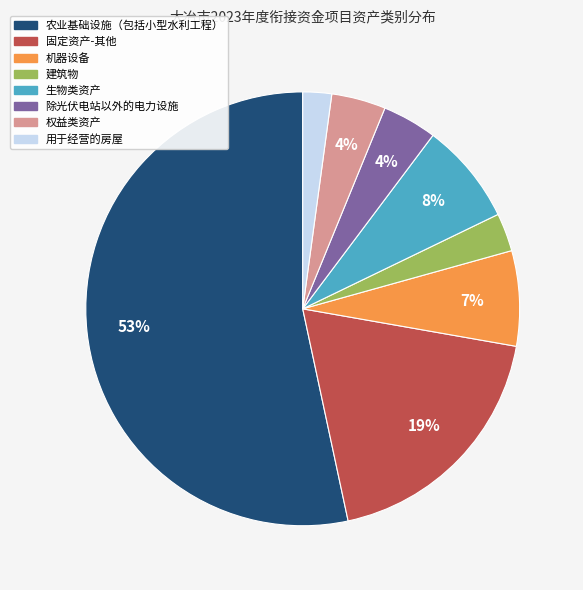

Which category has the biggest portion of the pie?

农业基础设施（包括小型水利工程）